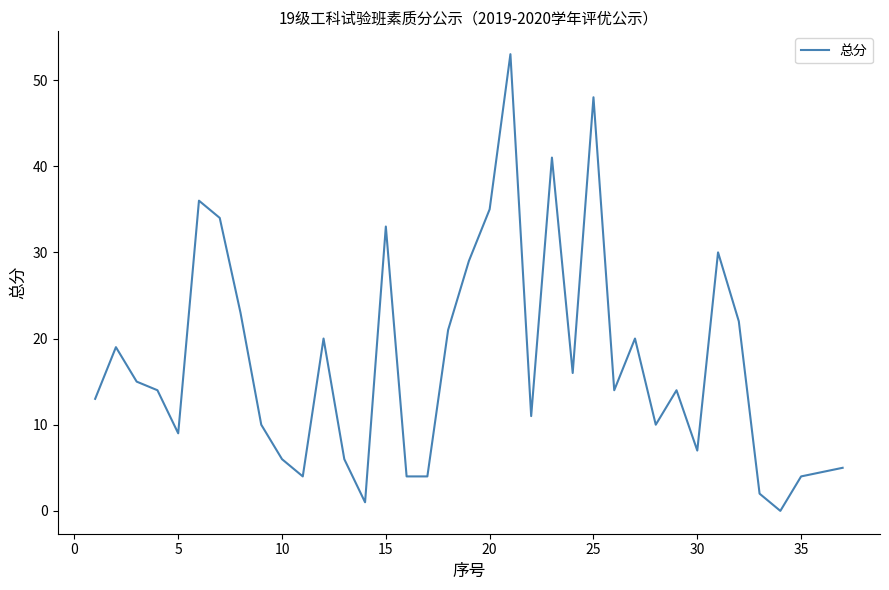

Reading right to left, list all the values displayed in this chart.

5	4	0	2	22	30	7	14	10	20	14	48	16	41	11	53	35	29	21	4	4	33	1	6	20	4	6	10	23	34	36	9	14	15	19	13